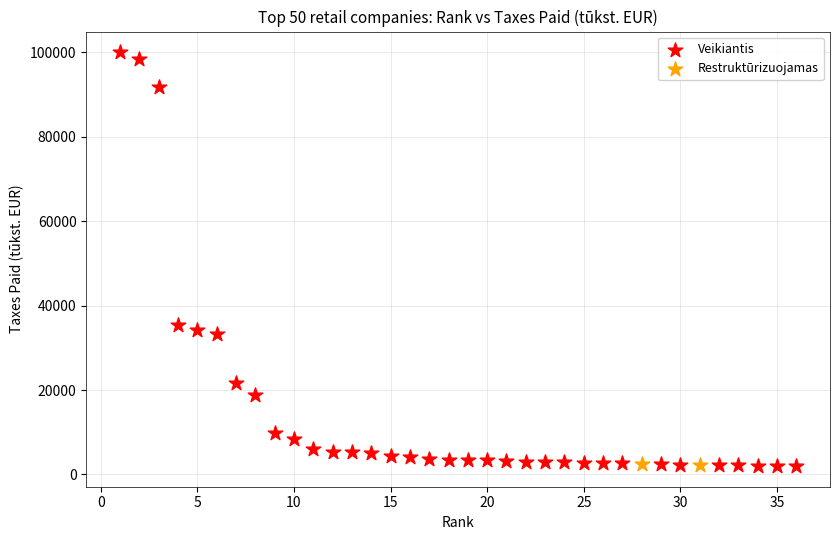

What are all the series names shown in the legend?

Veikiantis, Restruktūrizuojamas